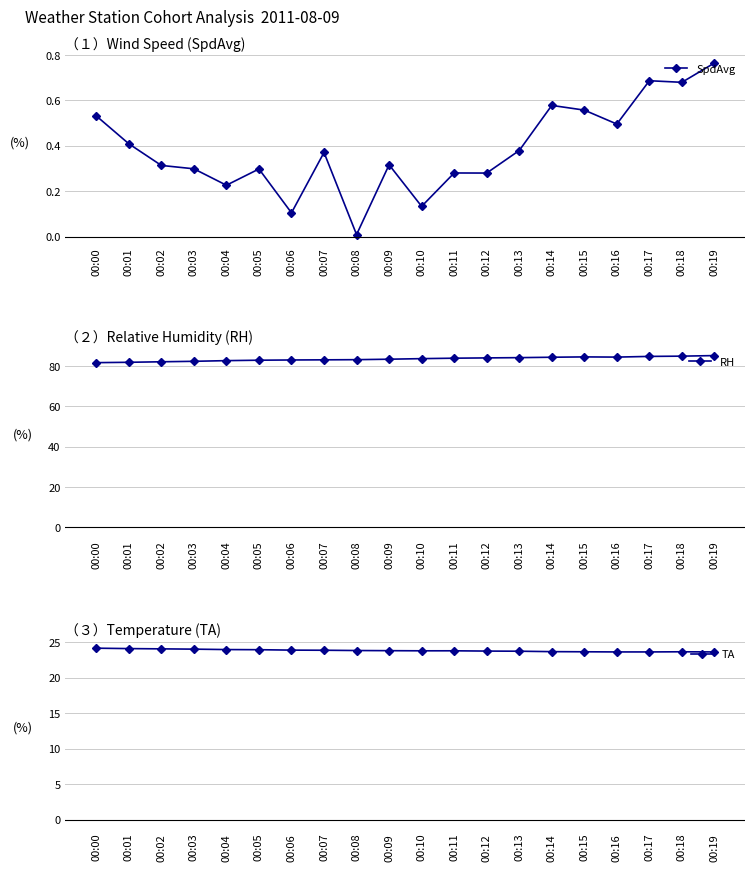

The value of TA at 00:11 is 23.8. True or false?

True